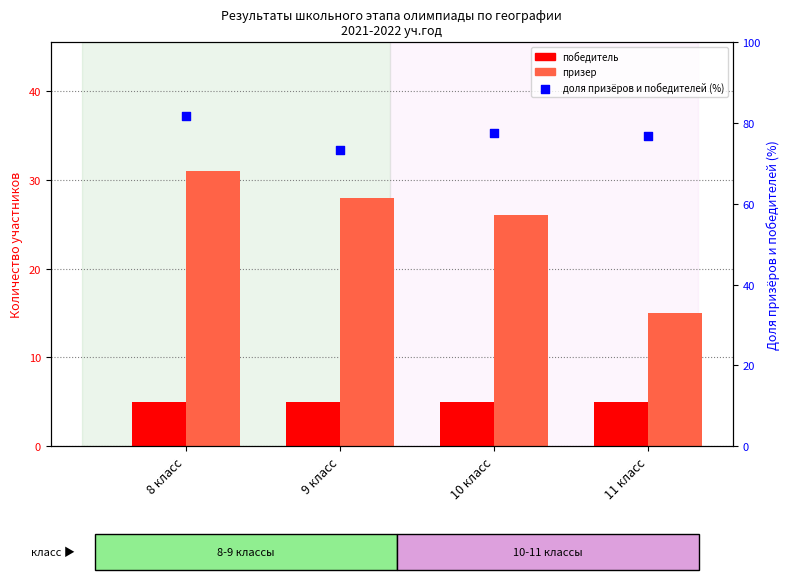

At which category is the sum across all series the highest?

8 класс